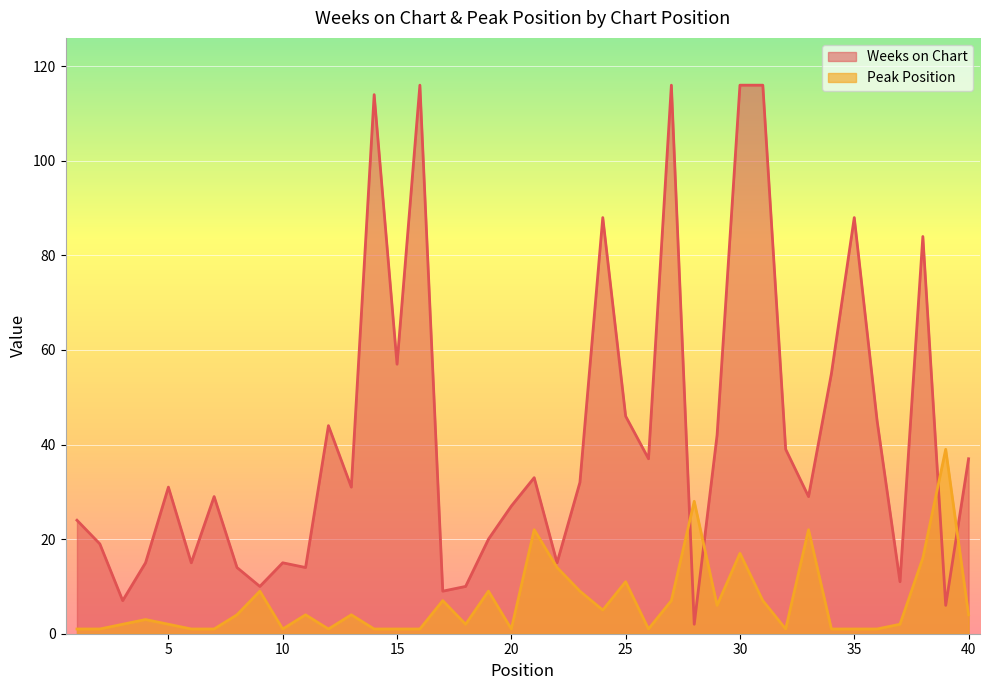

Which series has the largest total across all categories?

Weeks on Chart